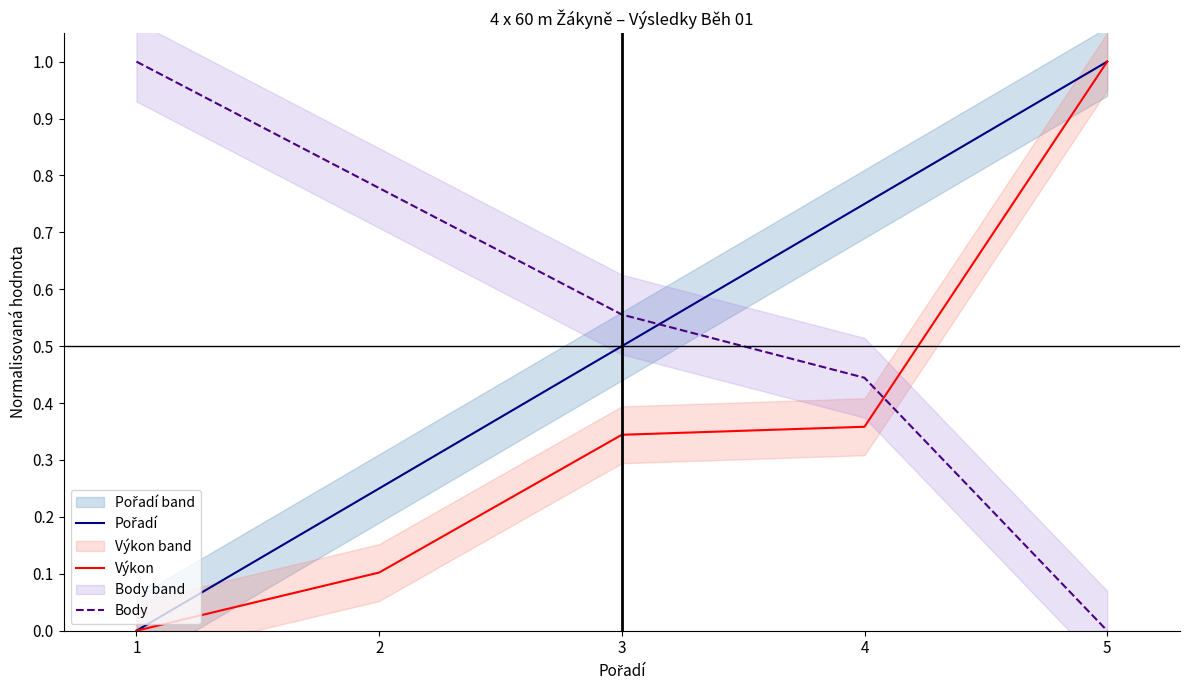

What is the sum of the Body values at 5 and 3?

0.6